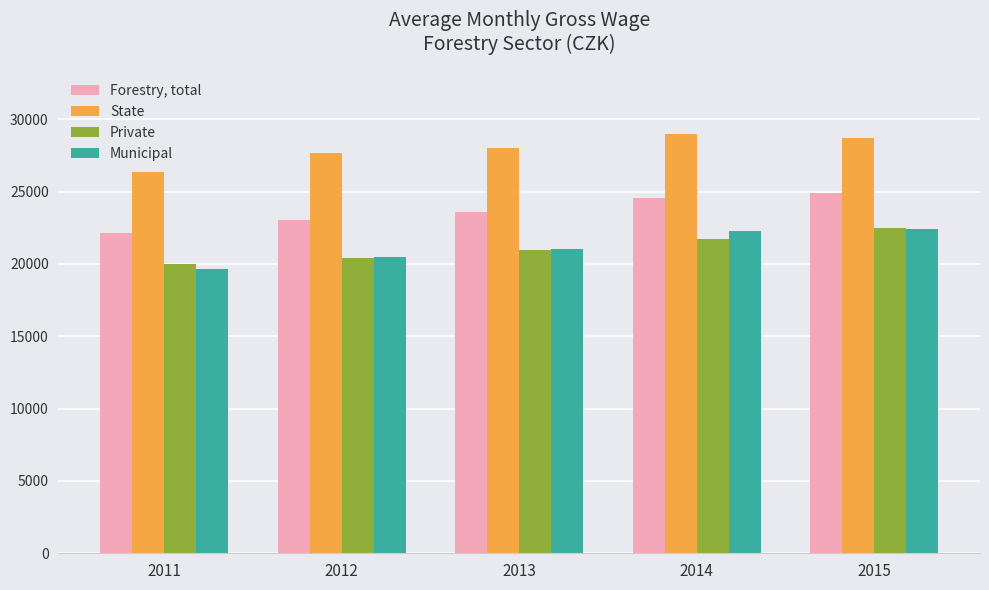

What are all the series names shown in the legend?

Forestry, total, State, Private, Municipal